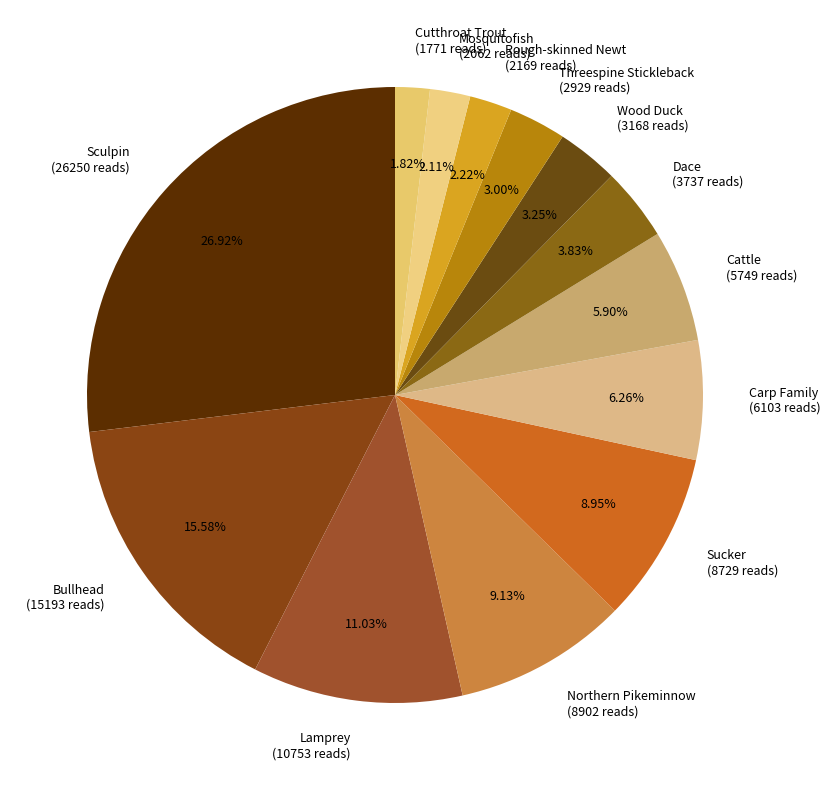

What is the ratio of the value at Bullhead (15193 reads) to the value at Sculpin (26250 reads)?

0.6